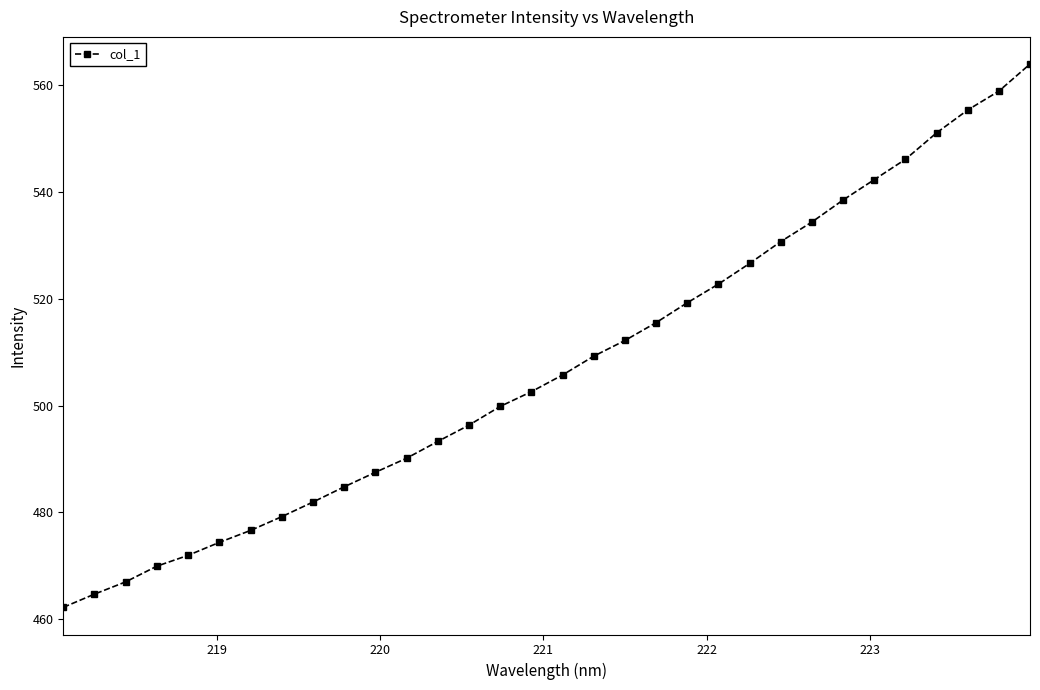

What is the average value?

507.3